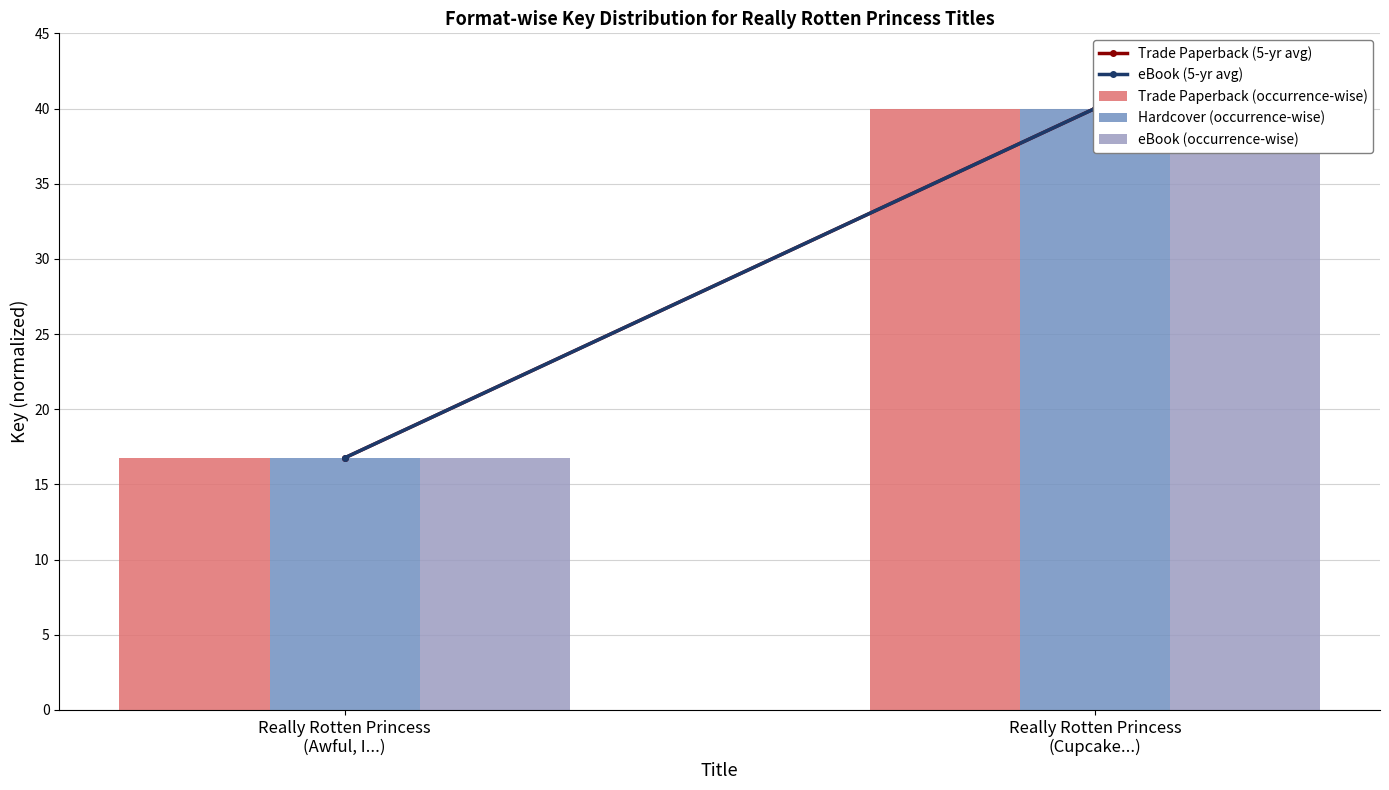

Which series has the largest total across all categories?

Trade Paperback (5-yr avg)